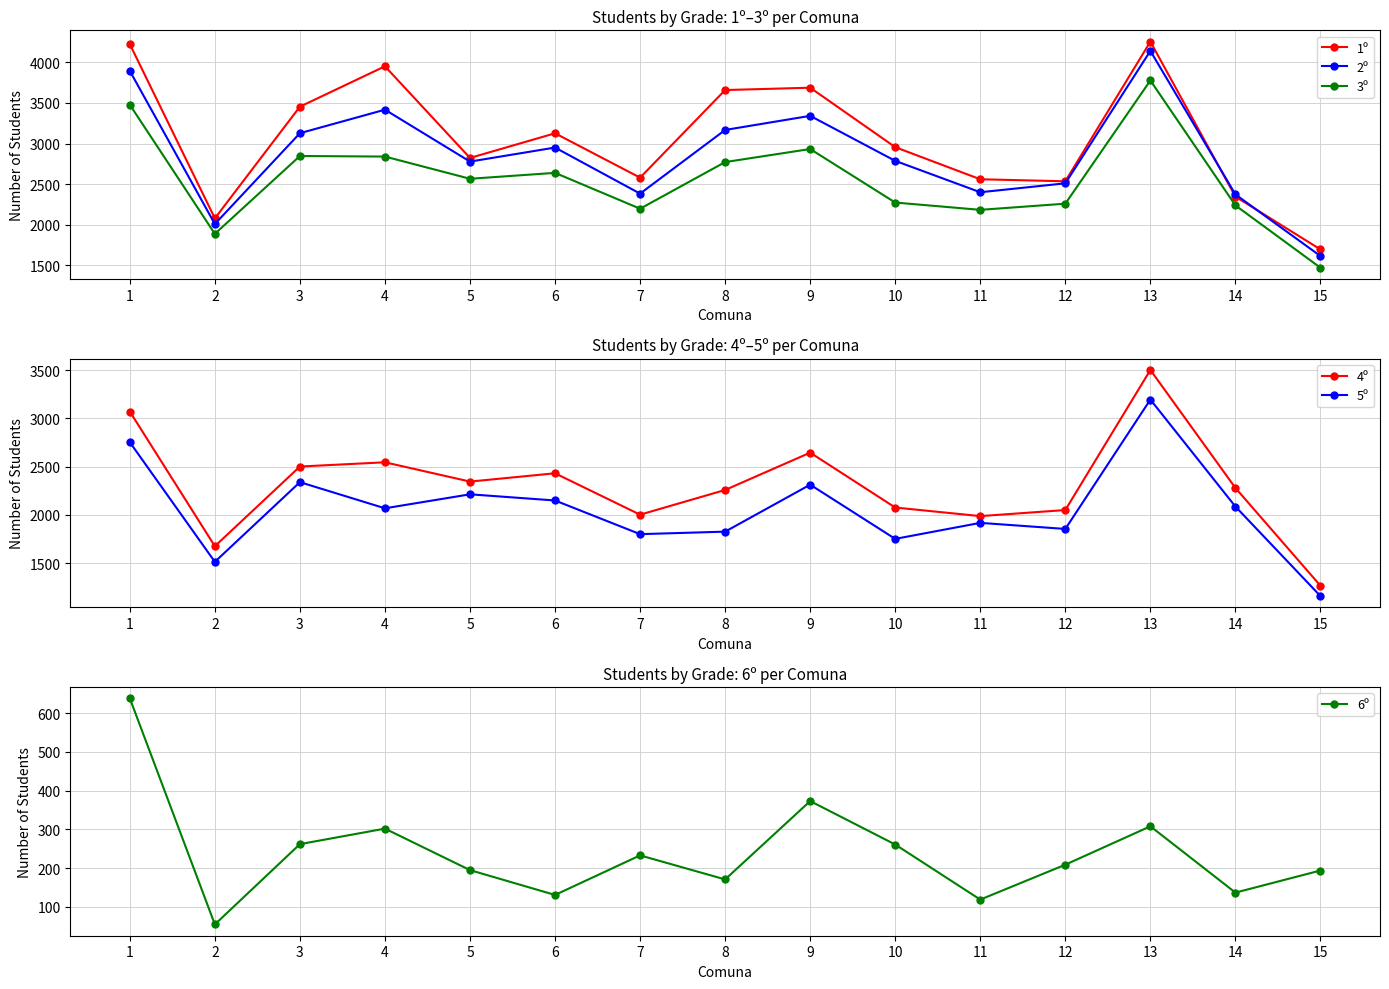

How many series are shown in this chart?

6